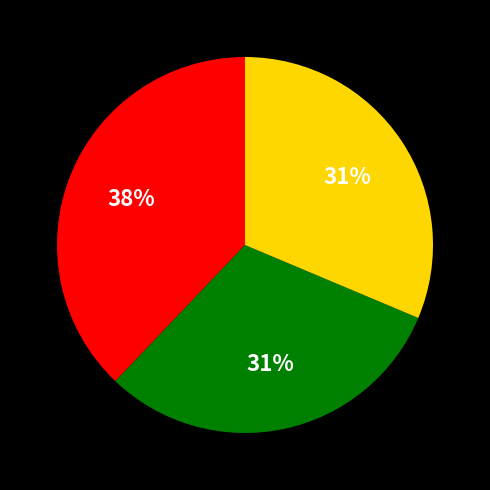

Is there any slice that represents more than half of the pie?

No